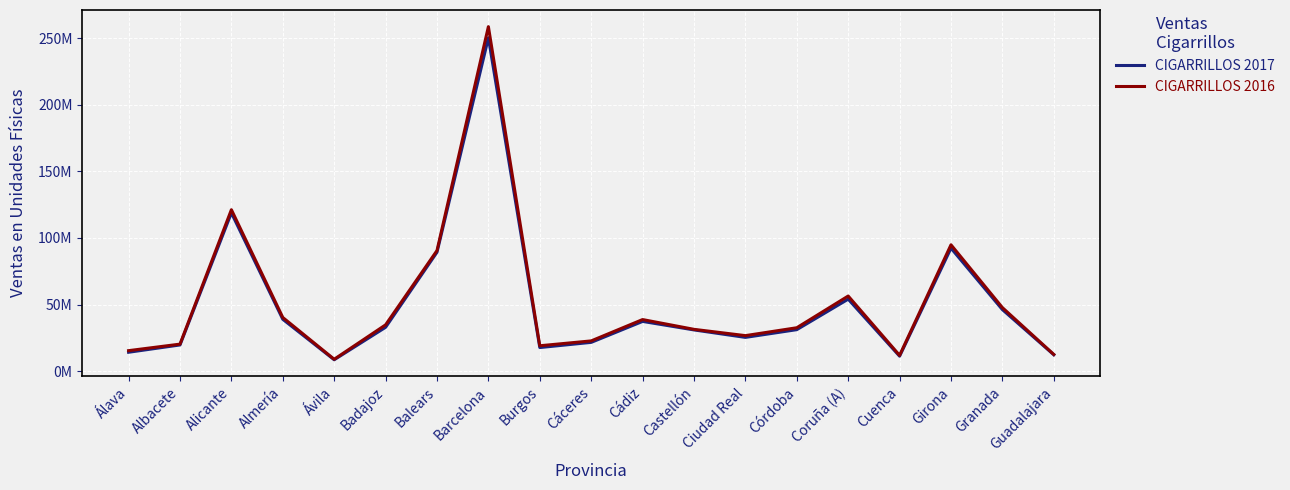

Is this an area chart (filled region under the line)?

No